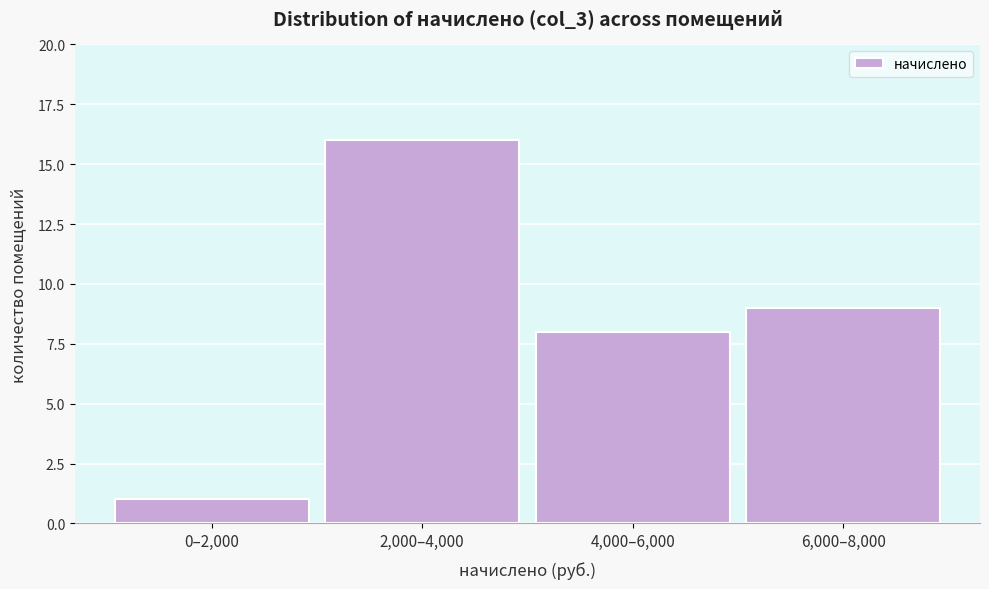

Reading left to right, what are all the values shown in this chart?

1	16	8	9